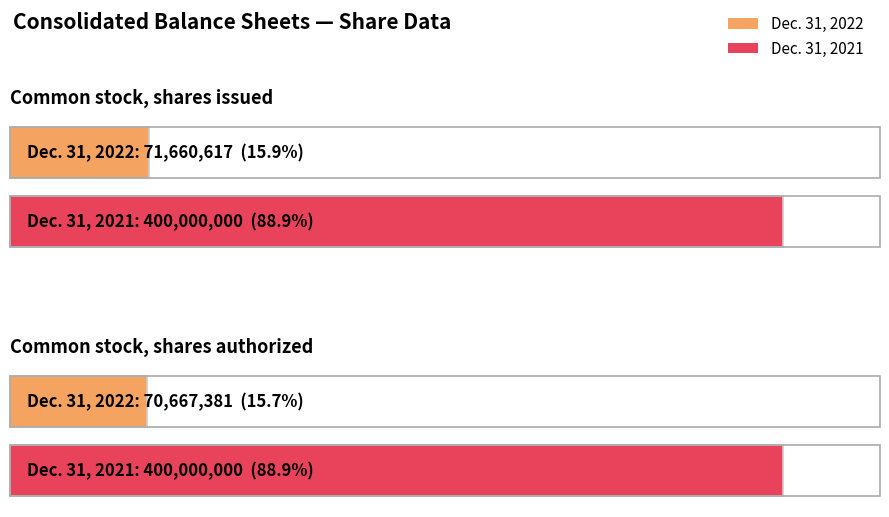

True or false: Dec. 31, 2022 has a value of 71660617 at Common stock, shares issued.

True